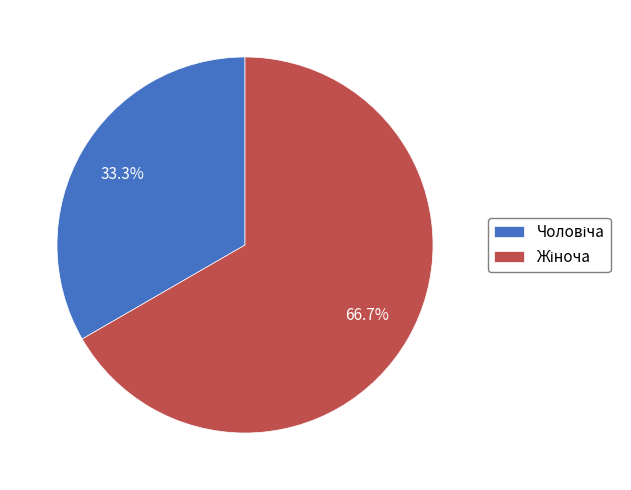

To the nearest percent, what is the difference between the largest and smallest slice percentages?

33%